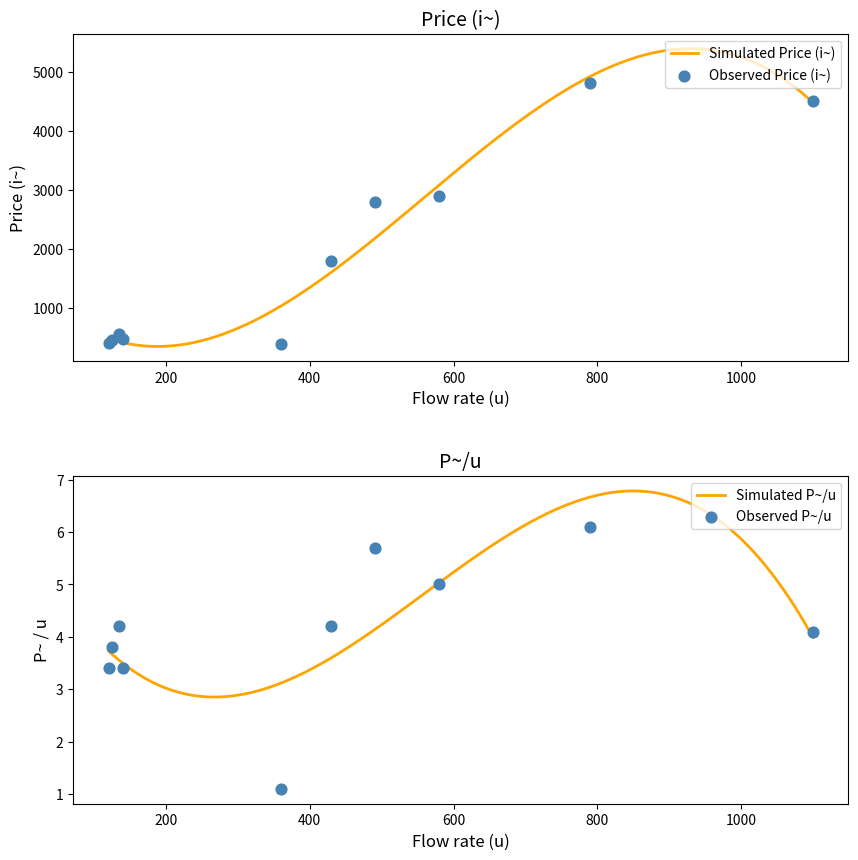

Which series contains the highest Y value?

p_i